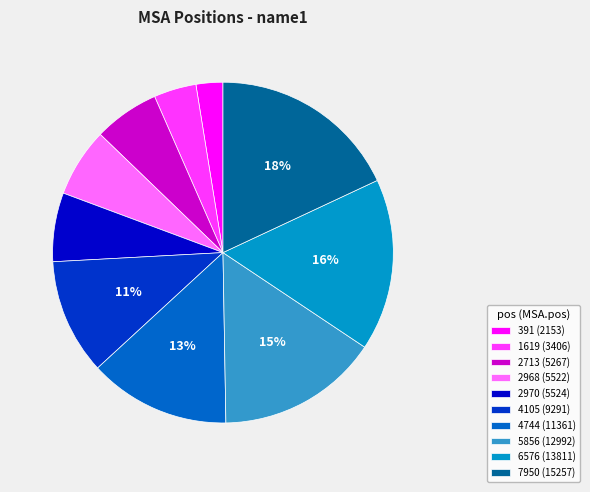

The 4744 slice represents 13% of the pie. True or false?

True